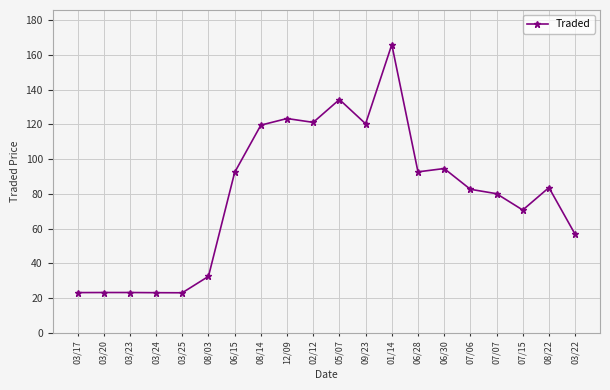

Is it true that the value at 08/14 is 119.6?

True